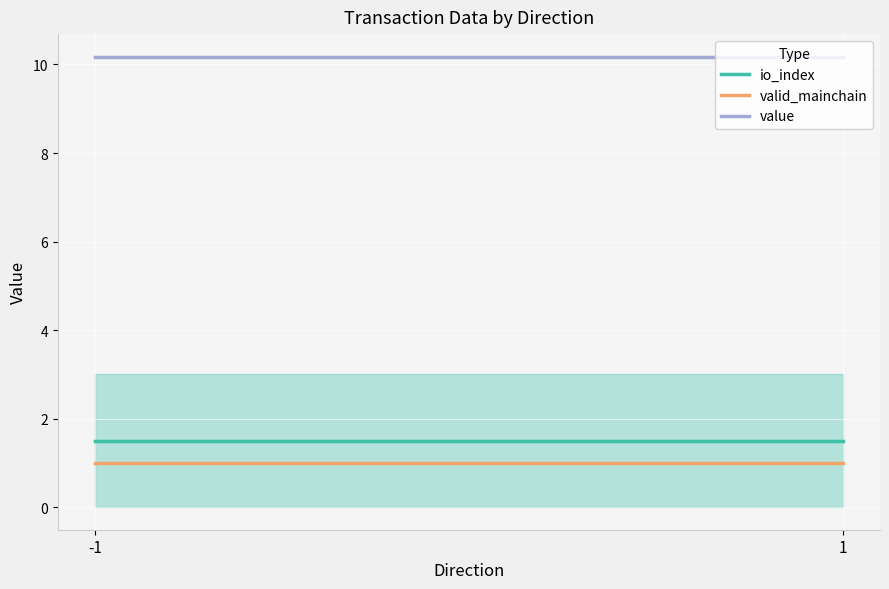

What is the sum of all value values?

20.4